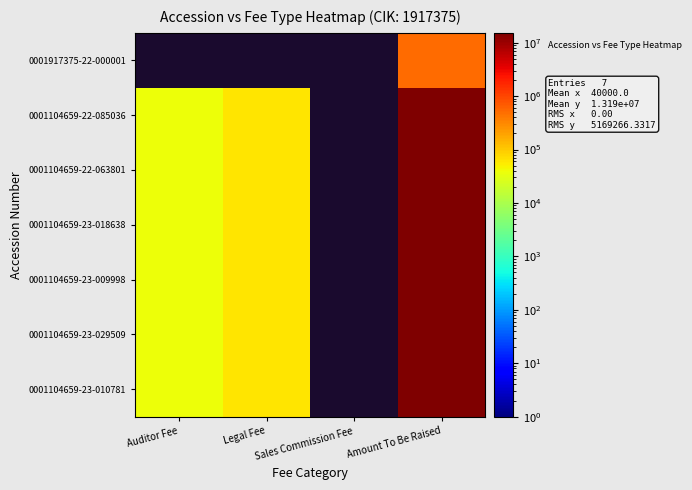

Which category has the highest value across all series?

Amount To Be Raised